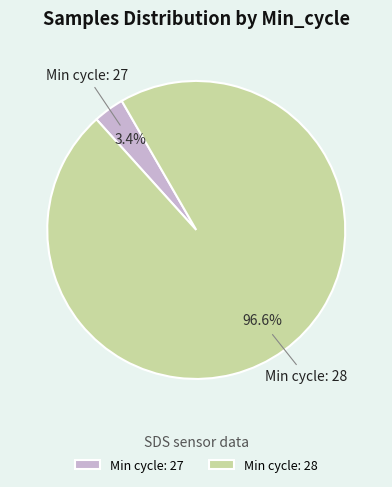

Rank the categories by value from highest to lowest.

Min cycle: 28, Min cycle: 27